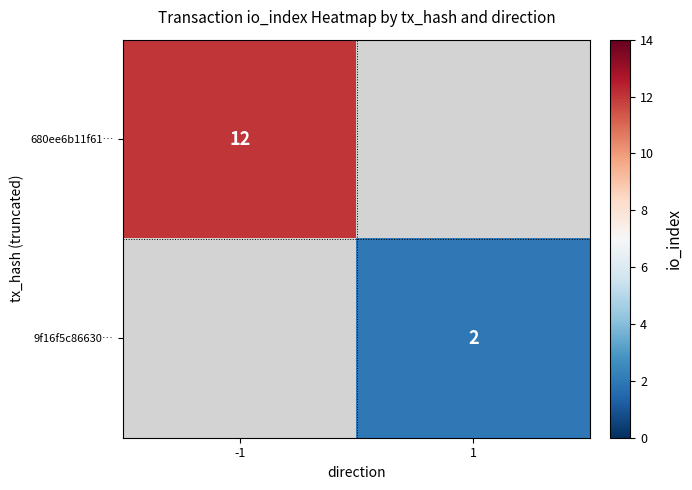

Which has a higher value, 1 or -1?

-1